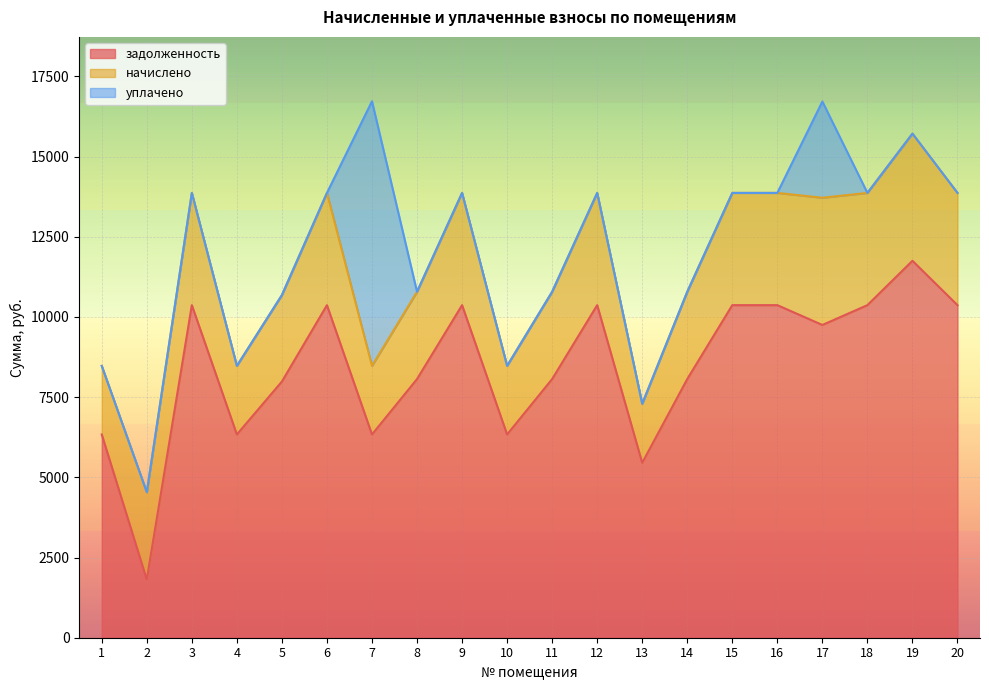

What is the maximum value shown in the chart?

11750.4